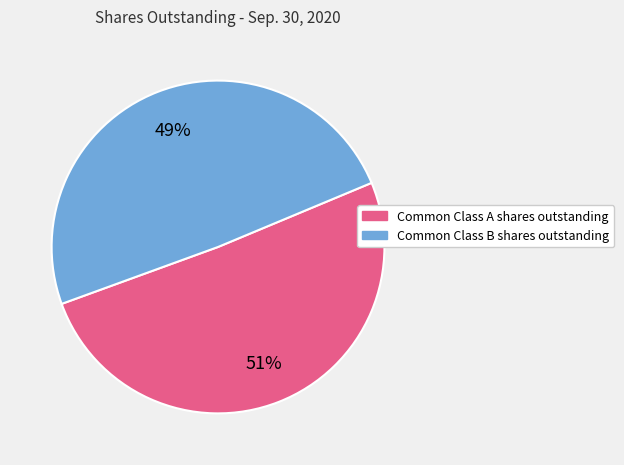

Between Common Class B shares outstanding and Common Class A shares outstanding, which is larger?

Common Class A shares outstanding